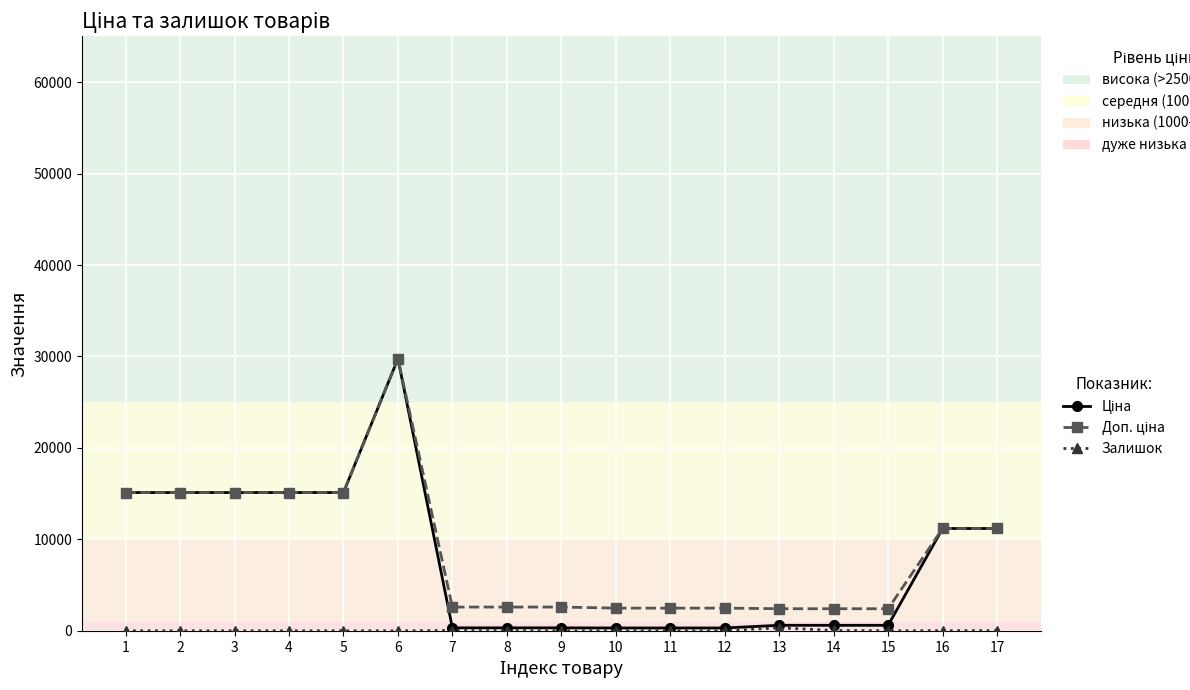

How many categories are shown in the chart?

17